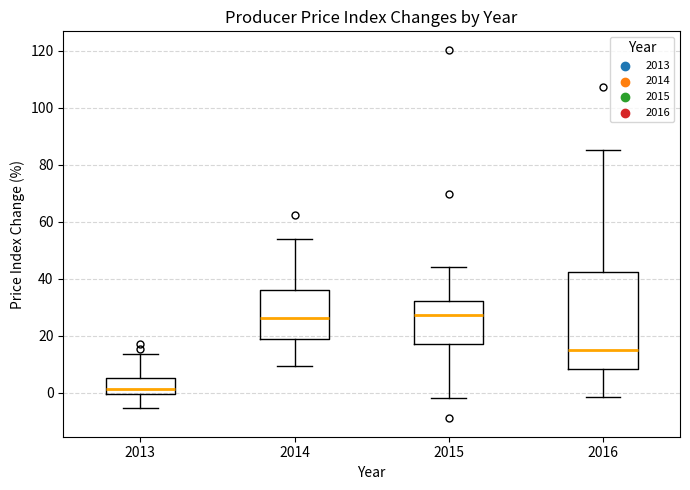

Reading left to right, read every box against the y-axis: the position of its median line, the range the box covers, and the ends of its whiskers. The values are not printed on the chart, so give them approximately, as read against the axis.

2013: median 2, box 0 to 6, whiskers -6 to 14
2014: median 26, box 18 to 36, whiskers 10 to 54
2015: median 28, box 18 to 32, whiskers -2 to 44
2016: median 16, box 8 to 42, whiskers -2 to 86